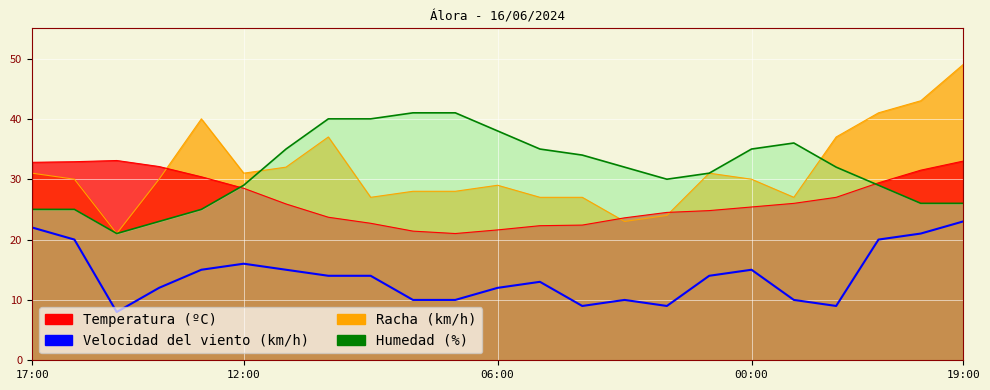

What position from the right is 9?

14